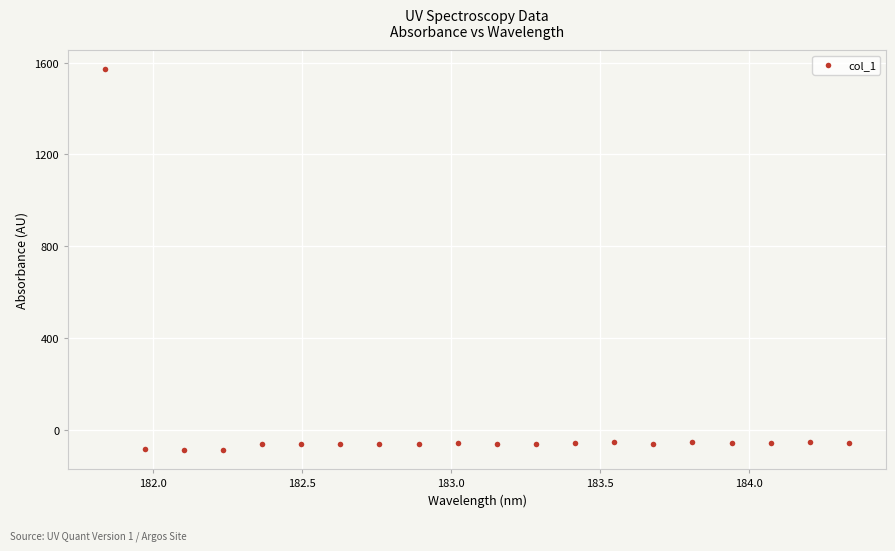

What is the range of X values (max minus min)?

2.5